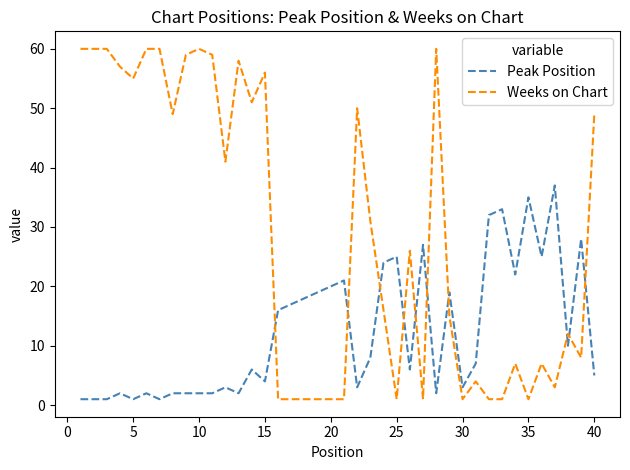

How many lines are shown in the chart?

2